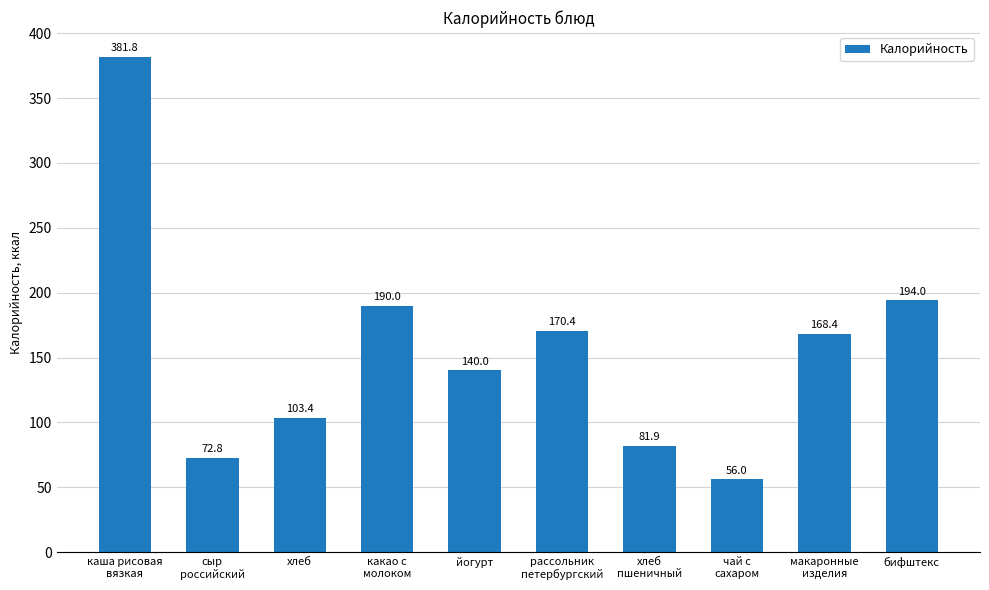

What is the sum of the values at бифштекс and хлеб
пшеничный?

275.9